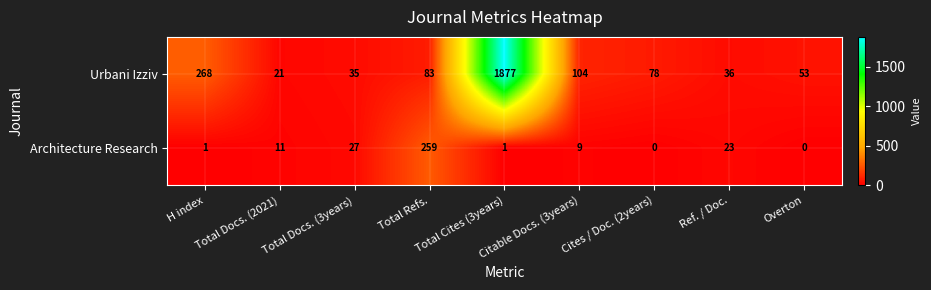

What is the sum of the Urbani Izziv values at Total Docs. (3years) and Citable Docs. (3years)?

139